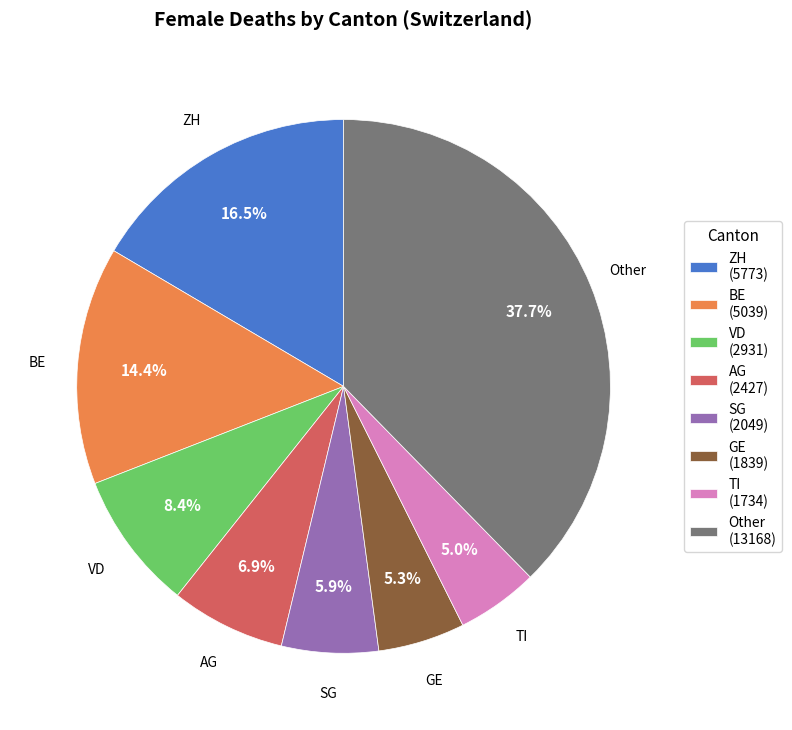

Approximately how many times larger is the value at VD (2931) compared to TI (1734)?

1.7